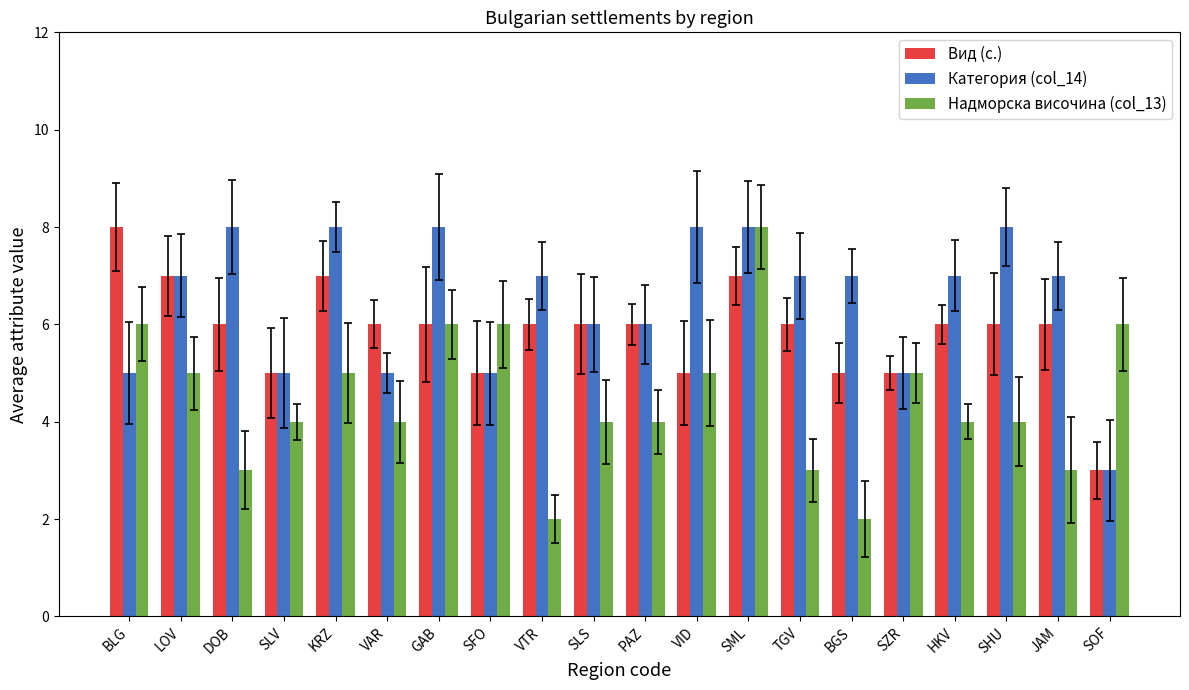

At how many categories does at least one series exceed 2?

20